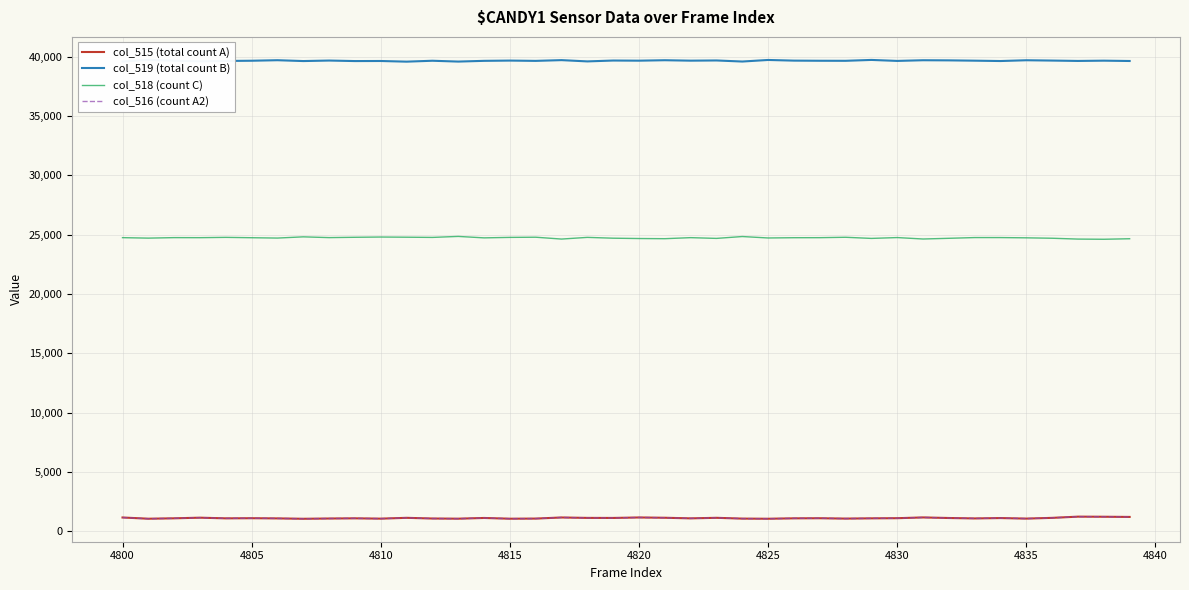

What are all the series names shown in the legend?

col_515 (total count A), col_519 (total count B), col_518 (count C), col_516 (count A2)